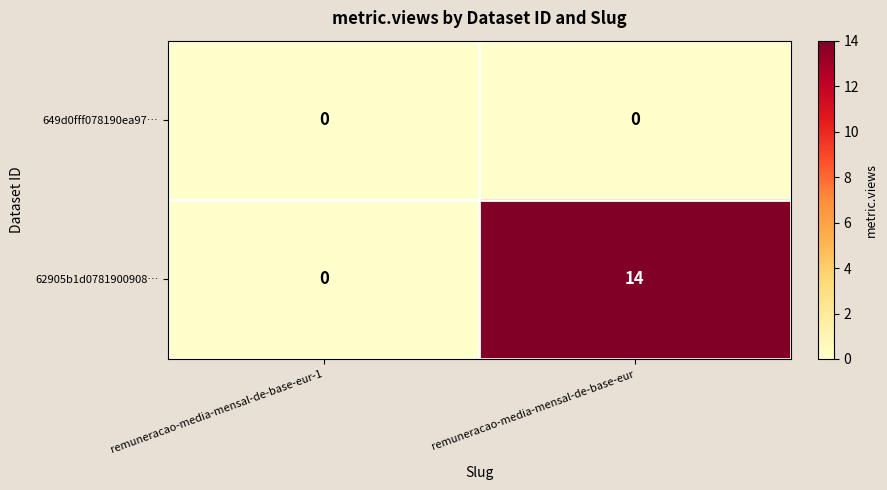

At which category is the sum across all series the highest?

remuneracao-media-mensal-de-base-eur